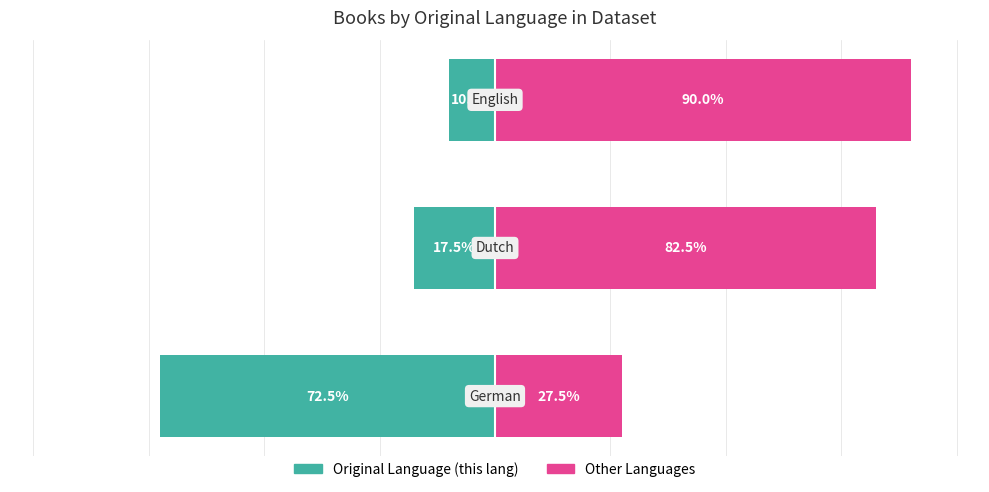

What is the average value of the Other Languages series?

66.7